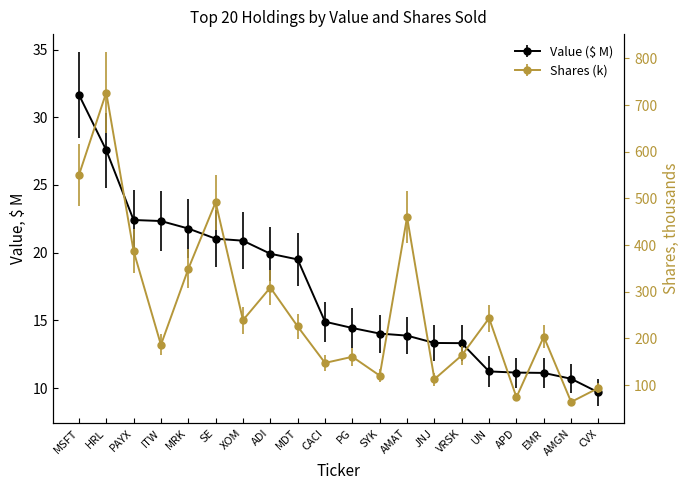

At how many categories does at least one series exceed 221?

10